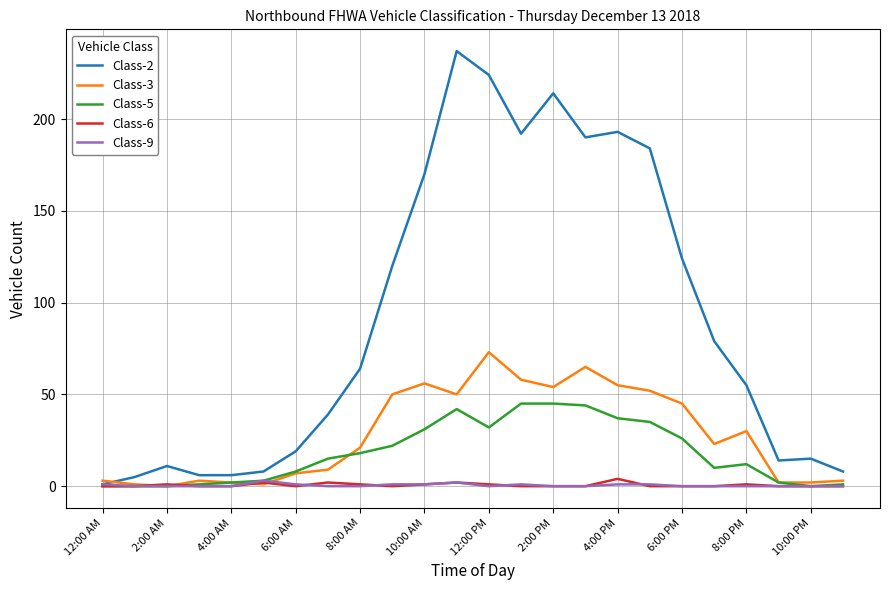

What is the sum of all Class-3 values?

665